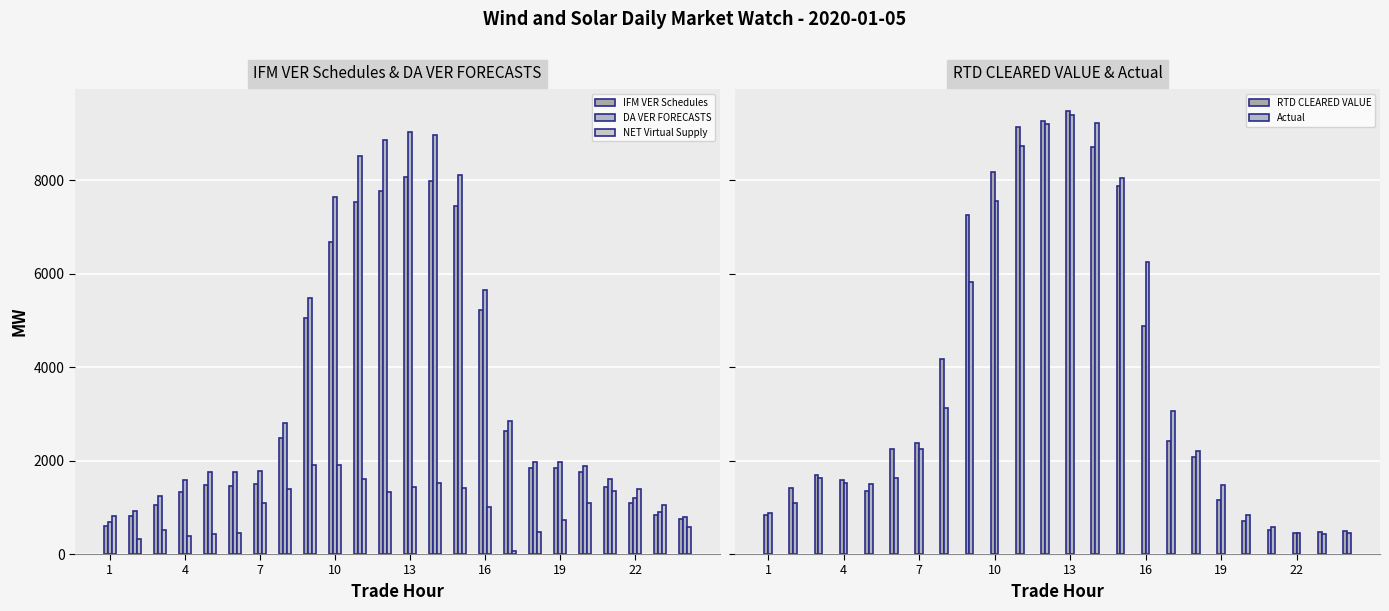

What is the value of the IFM VER Schedules bar at the 13th from the left?

8076.5